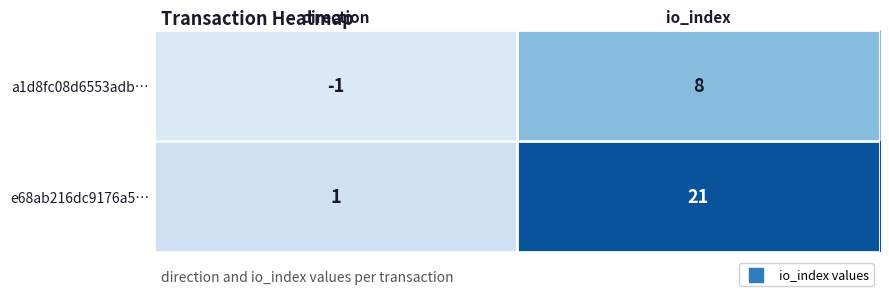

What is the average value of the e68ab216dc9176a5… series?

11